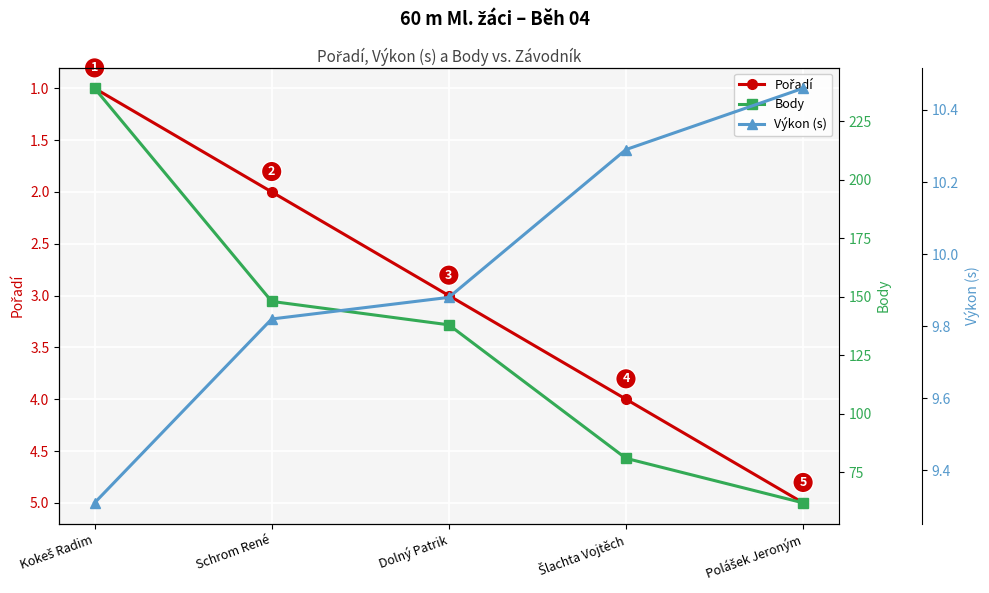

Which series has the largest range (max minus min)?

Body